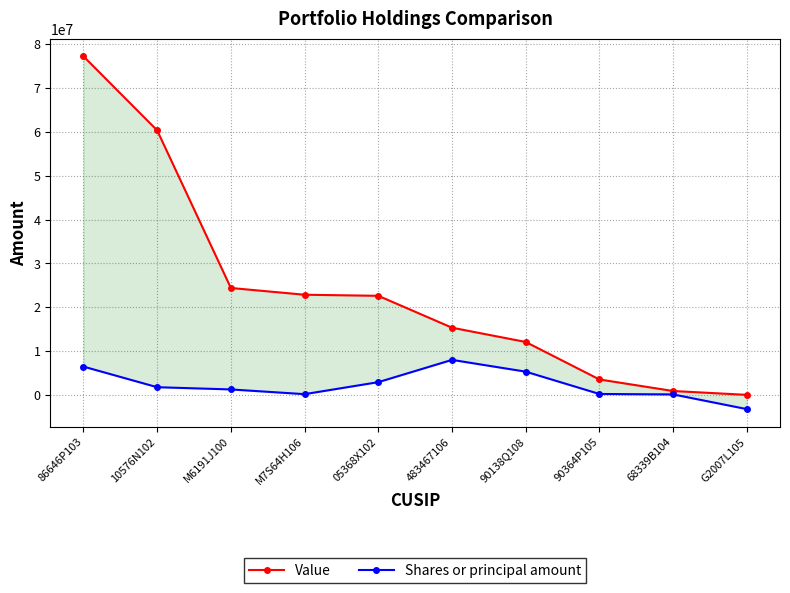

Is it true that Shares or principal amount equals 5291824 at 90138Q108?

True